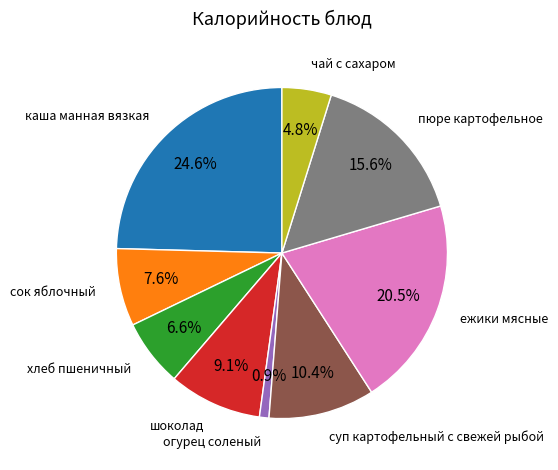

Rank the categories by value from lowest to highest.

огурец соленый, чай с сахаром, хлеб пшеничный, сок яблочный, шоколад, суп картофельный с свежей рыбой, пюре картофельное, ежики мясные, каша манная вязкая